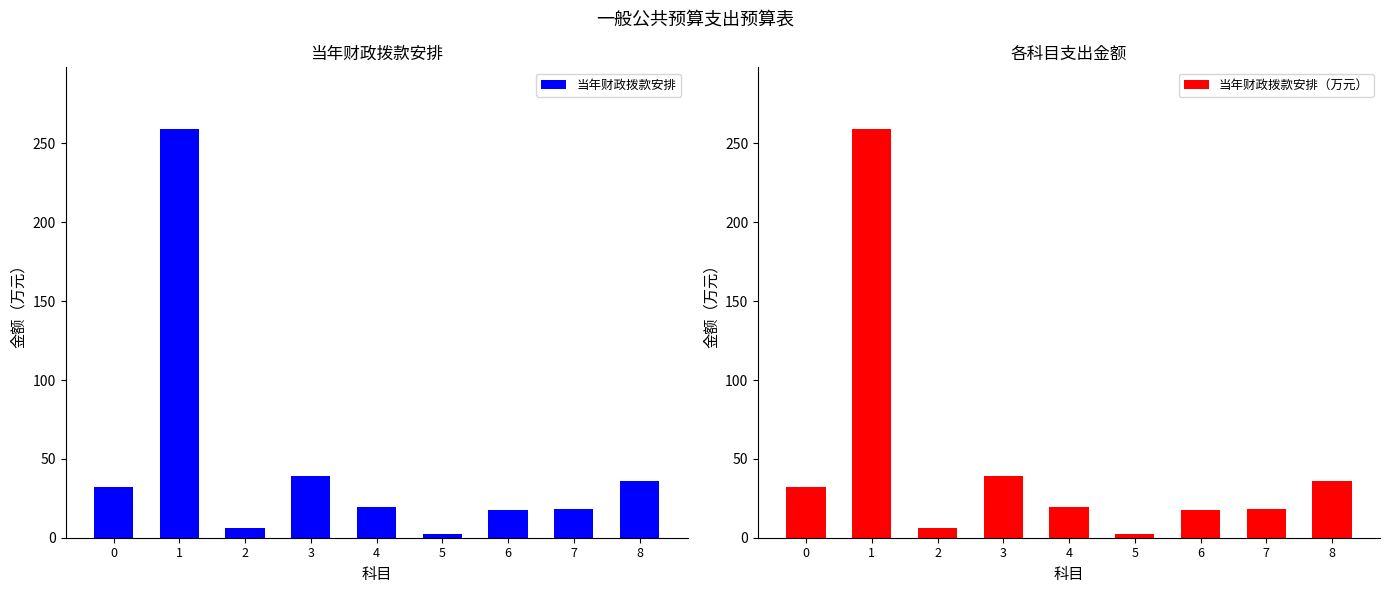

List the series in order of their peak value, lowest first.

当年财政拨款安排, 当年财政拨款安排（万元）